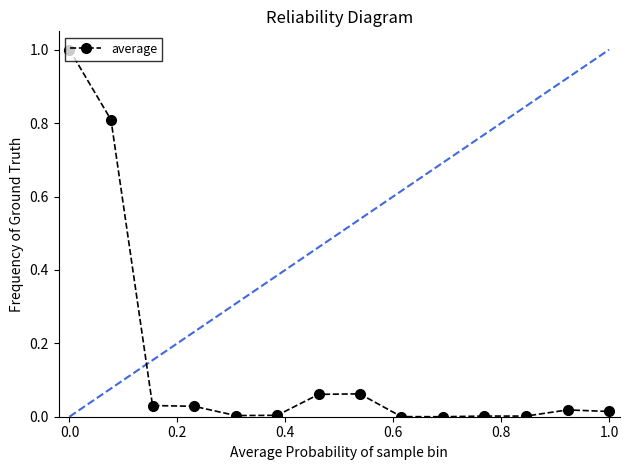

What is the greatest value displayed?

1.0